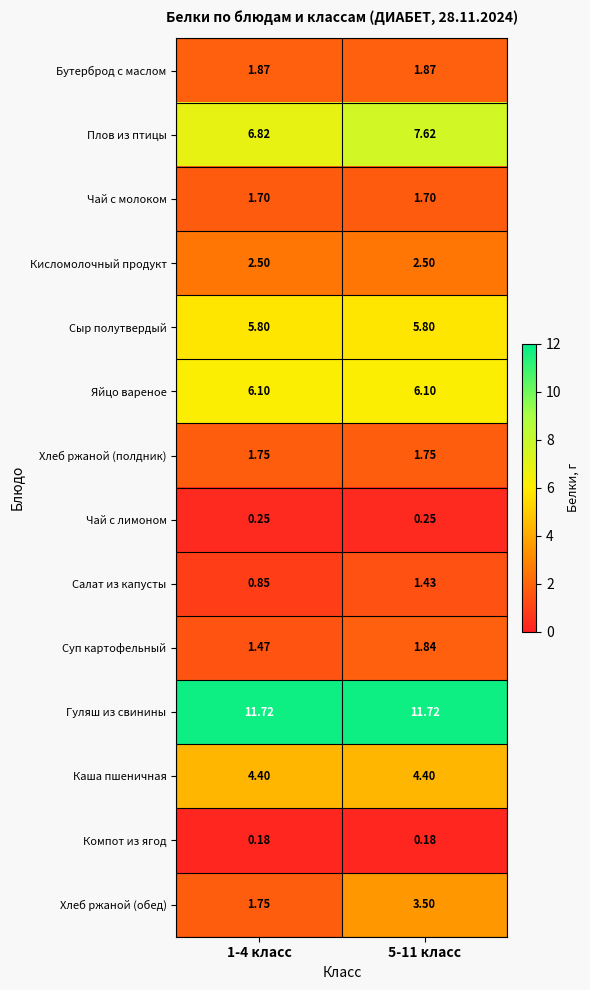

Which series has the largest range (max minus min)?

Хлеб ржаной (обед)